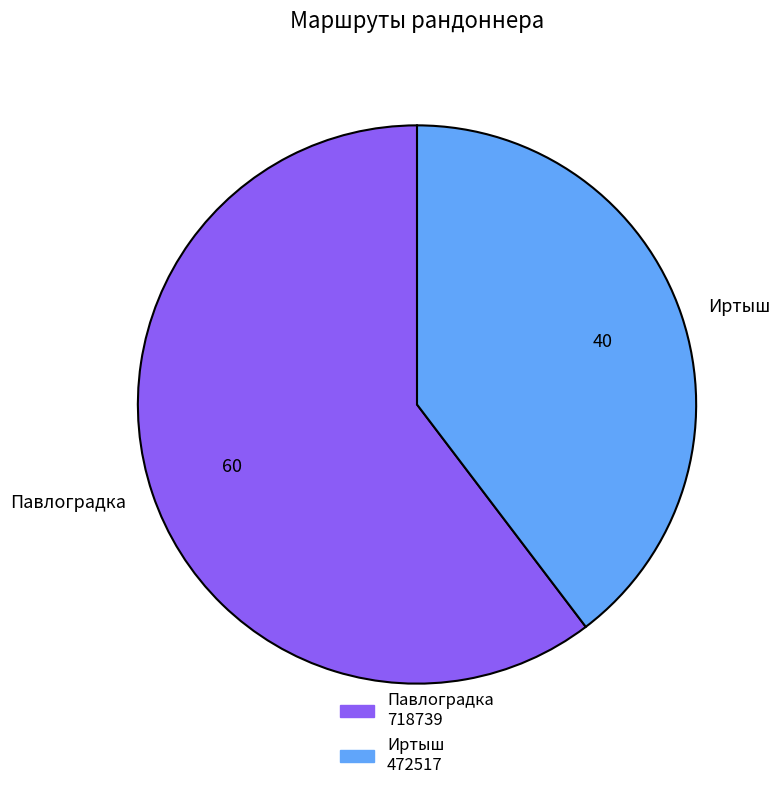

Rank the categories by value from lowest to highest.

Иртыш, Павлоградка